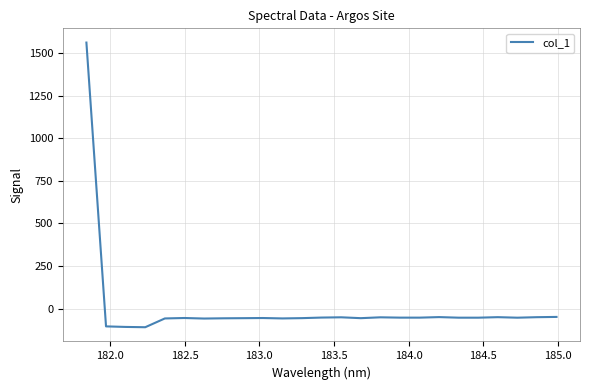

What is the difference between the maximum and minimum values?

1670.9